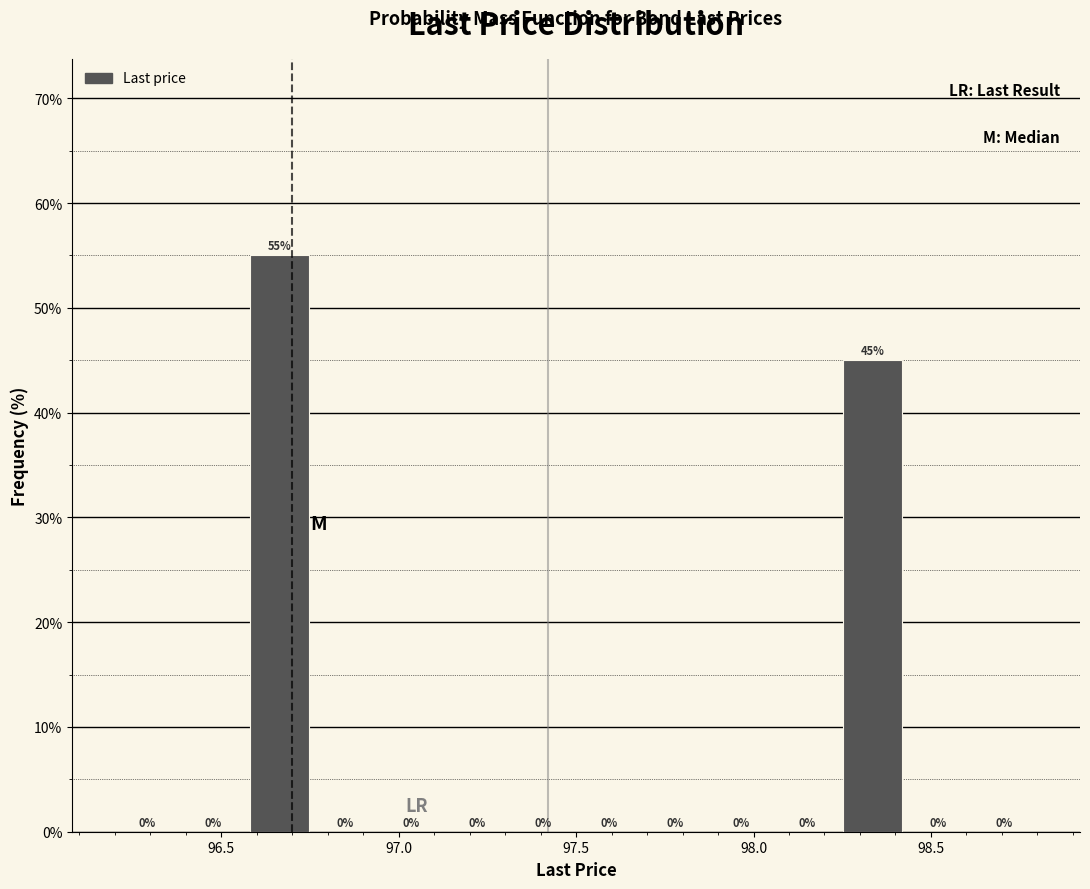

Read against the x-axis, roughly where is the centre of the tallest bar?

96.65